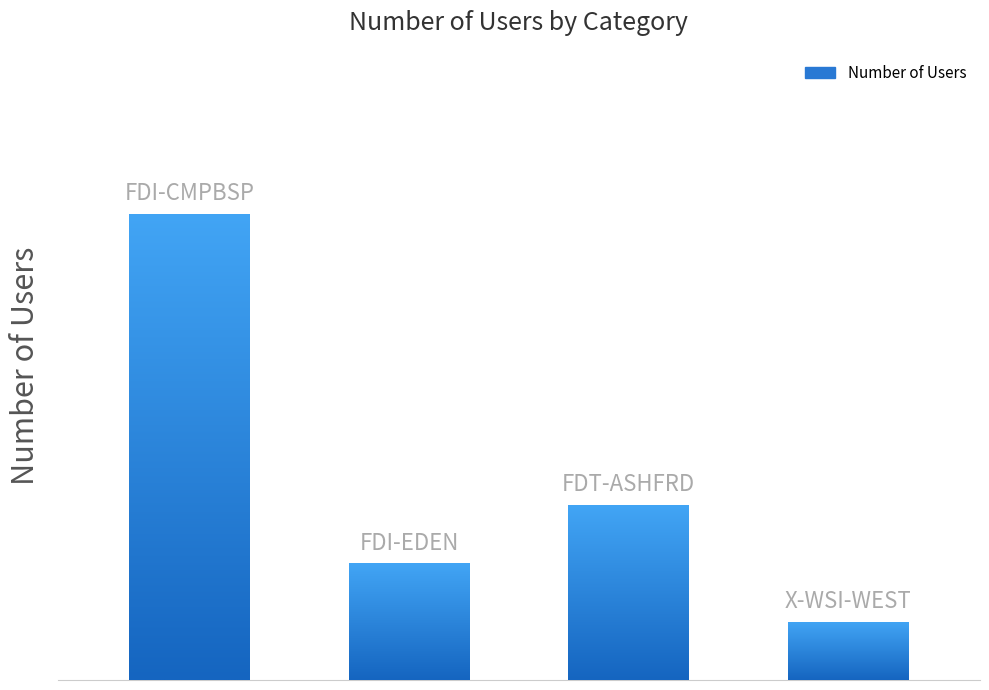

What value does the data have at FDI-EDEN?

2